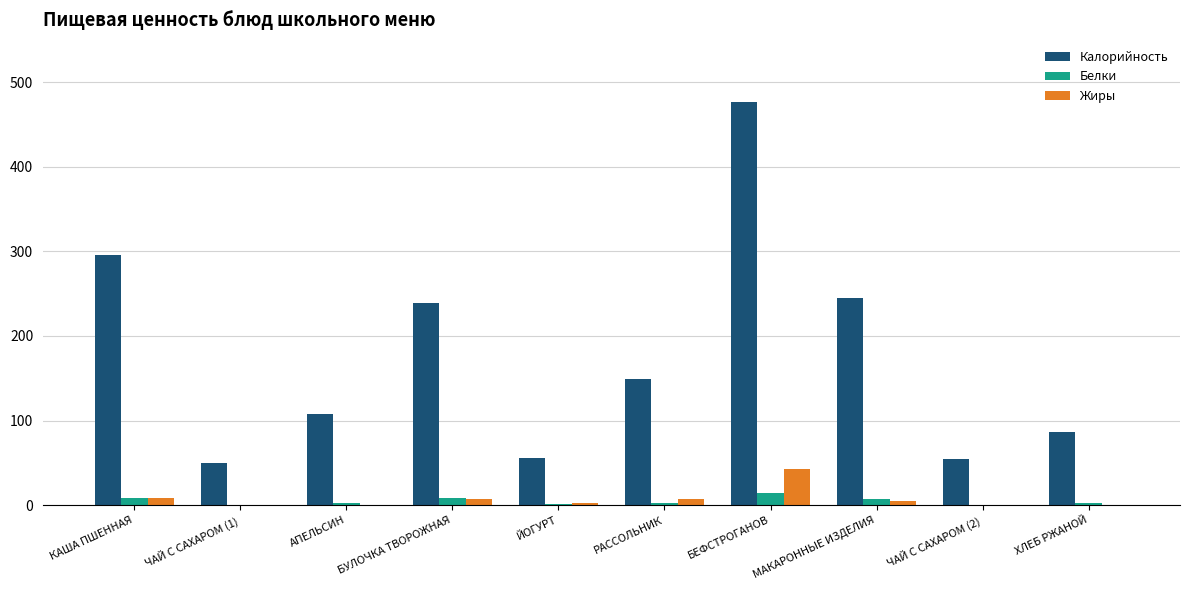

Where does the Белки series first go above 2?

КАША ПШЕННАЯ